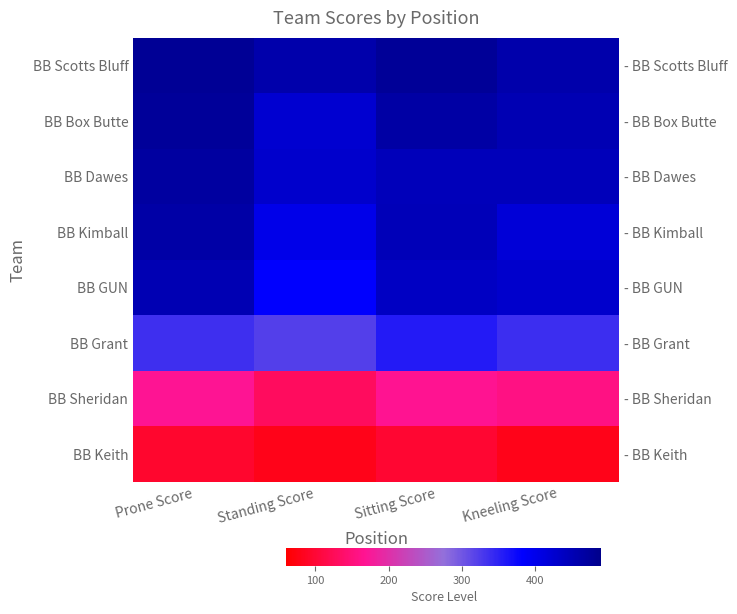

What value does the BB Kimball series have at Kneeling Score?

419